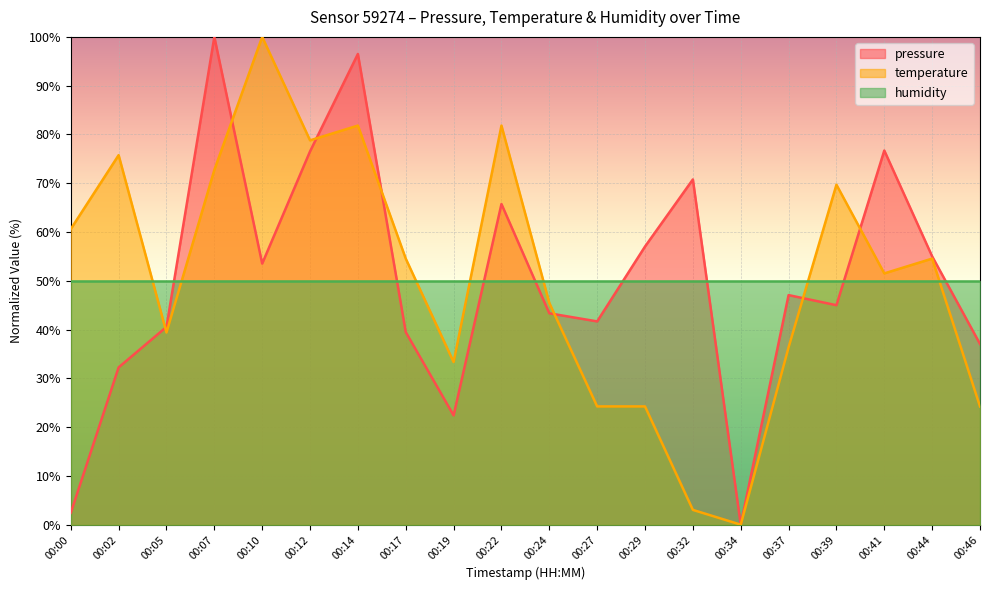

Count the number of data series in this chart.

3